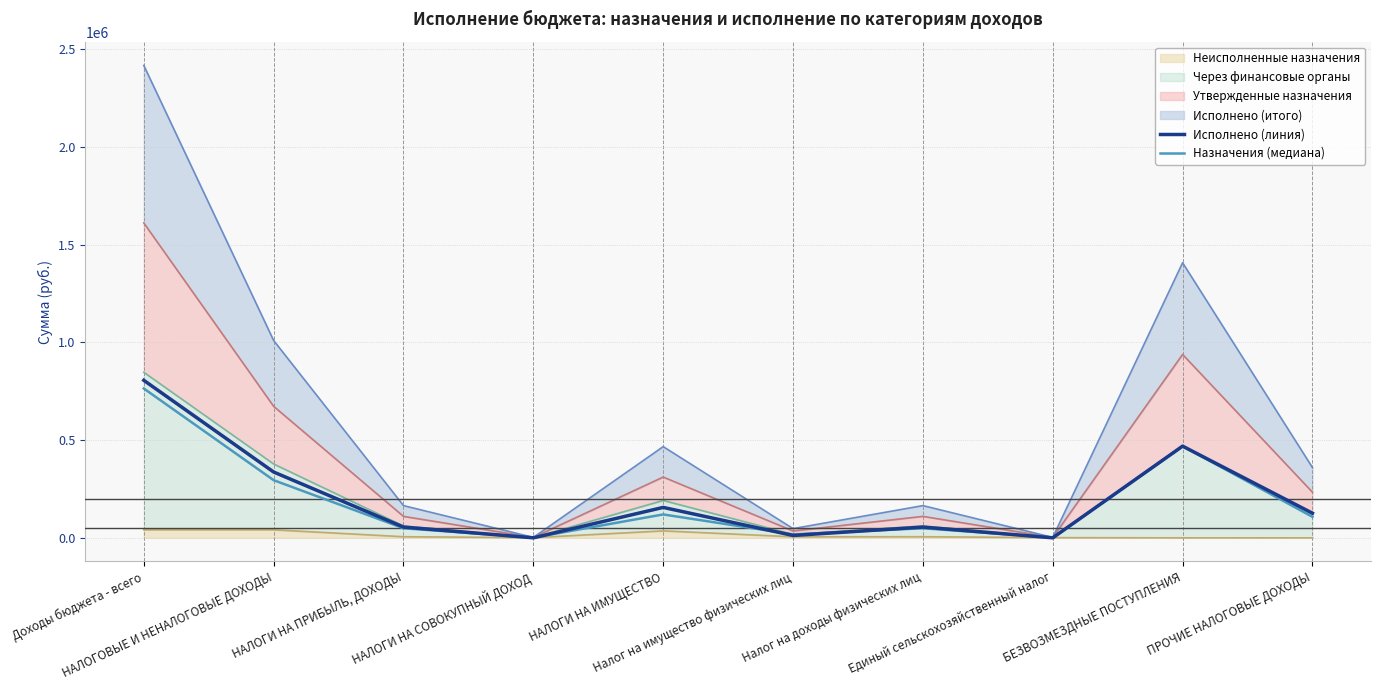

Rank the categories by Исполнено (линия) value from highest to lowest.

Доходы бюджета - всего, БЕЗВОЗМЕЗДНЫЕ ПОСТУПЛЕНИЯ, НАЛОГОВЫЕ И НЕНАЛОГОВЫЕ ДОХОДЫ, НАЛОГИ НА ИМУЩЕСТВО, ПРОЧИЕ НАЛОГОВЫЕ ДОХОДЫ, НАЛОГИ НА ПРИБЫЛЬ, ДОХОДЫ, Налог на доходы физических лиц, Налог на имущество физических лиц, НАЛОГИ НА СОВОКУПНЫЙ ДОХОД, Единый сельскохозяйственный налог